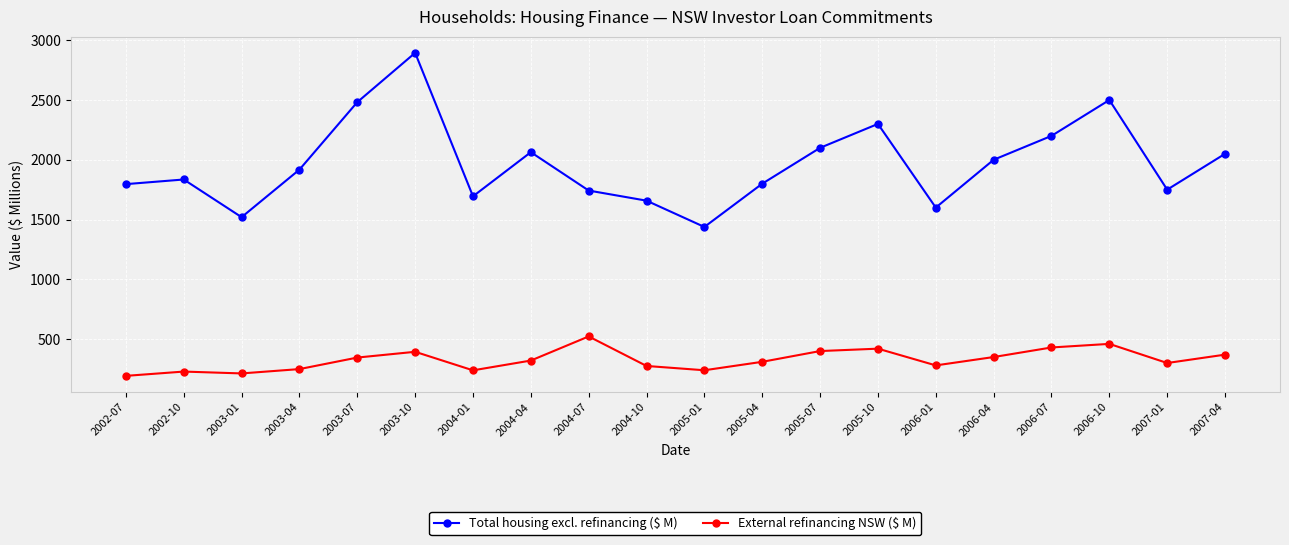

How many interior local valleys does the Total housing excl. refinancing ($ M) series have?

5